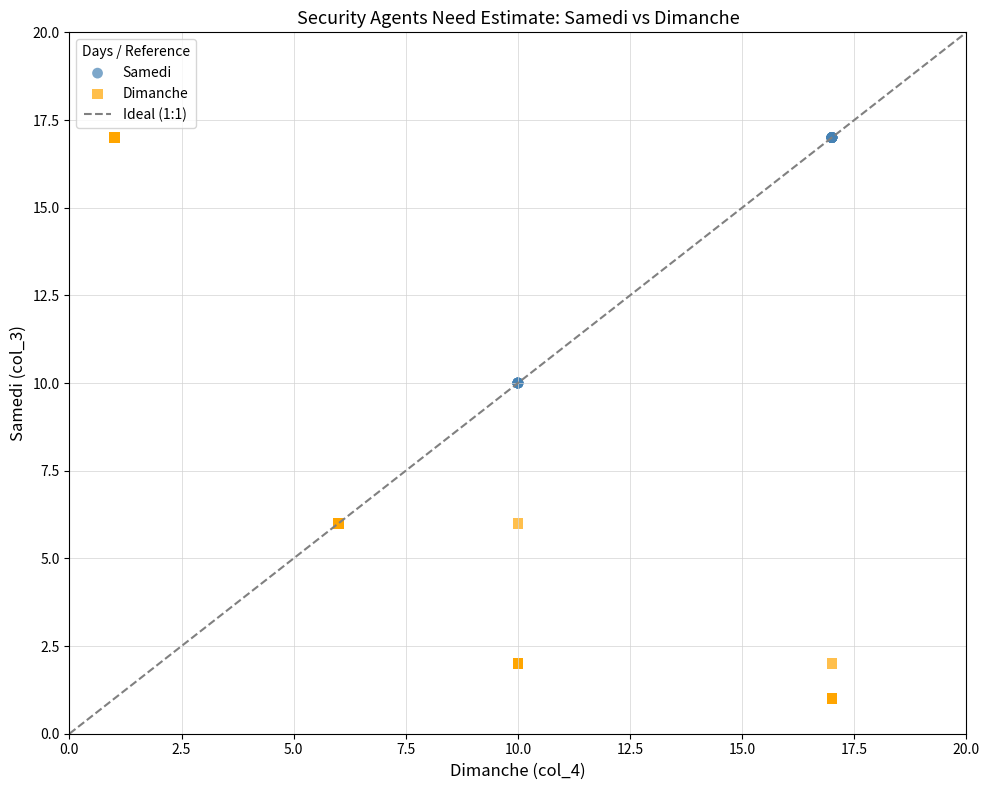

Which series reaches the minimum Y coordinate?

Dimanche